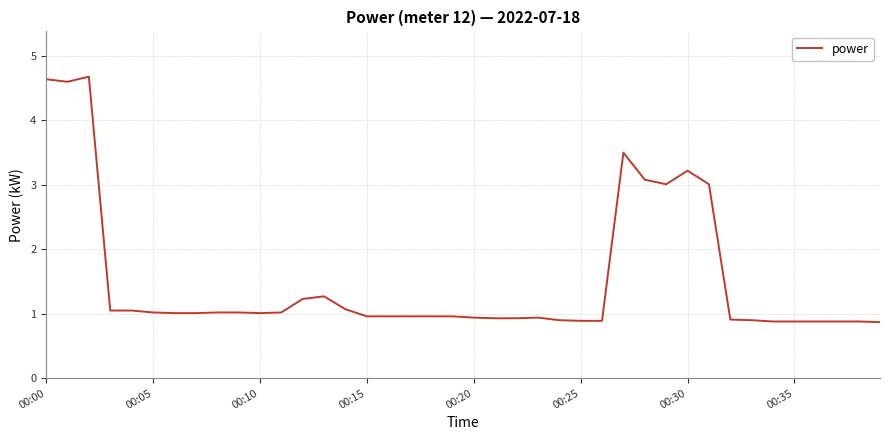

What is the smallest value displayed?

0.9